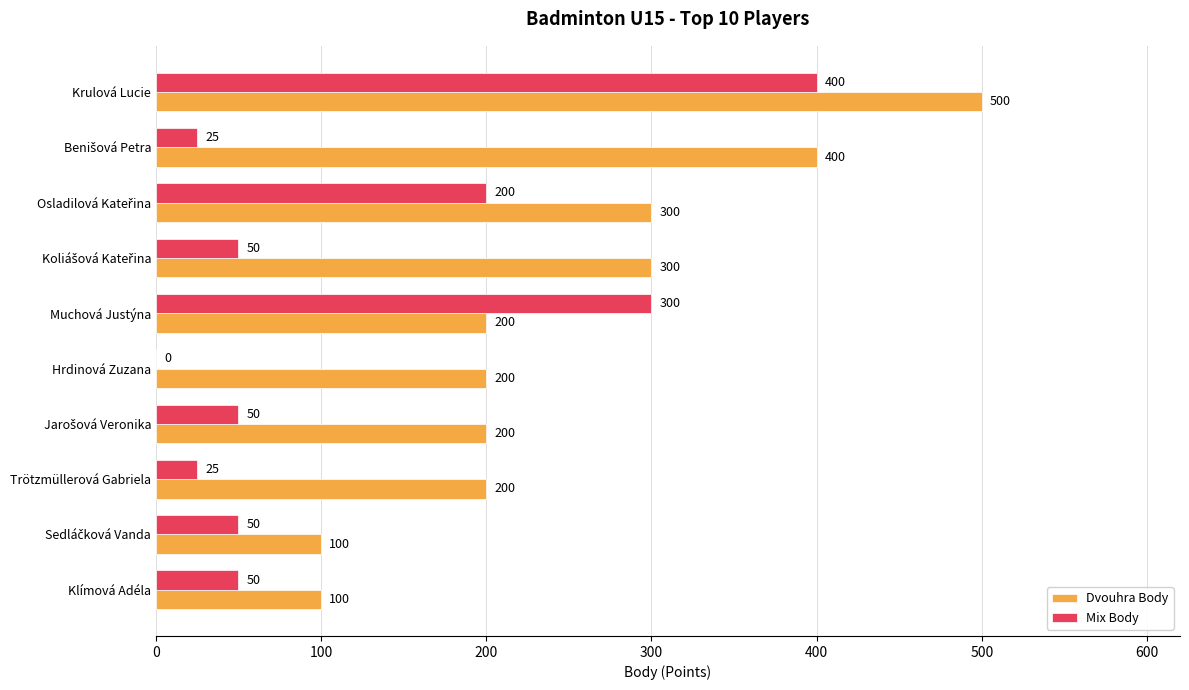

Read the Mix Body value at Muchová Justýna, to the nearest 50.

300